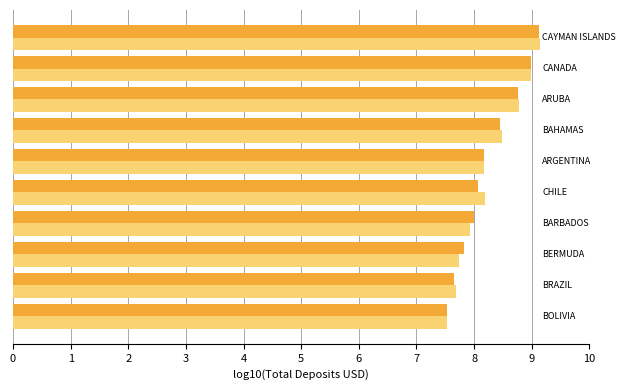

What is the maximum value shown in the chart?

9.1